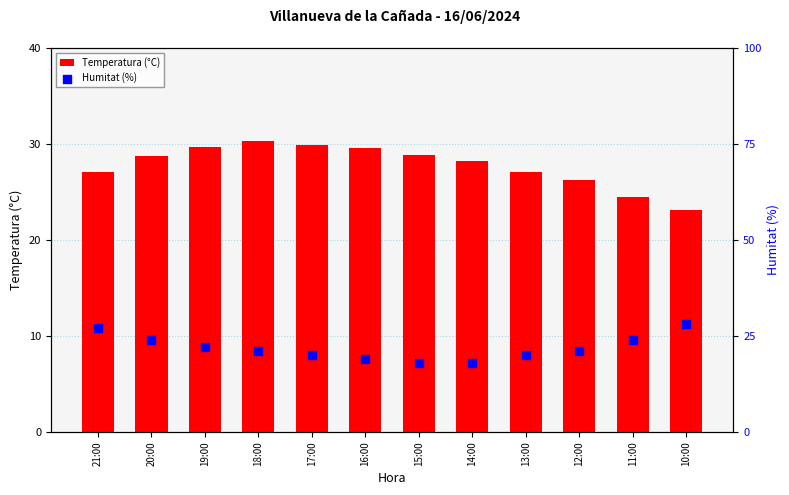

Which series contains the highest Y value?

Temperatura (°C)